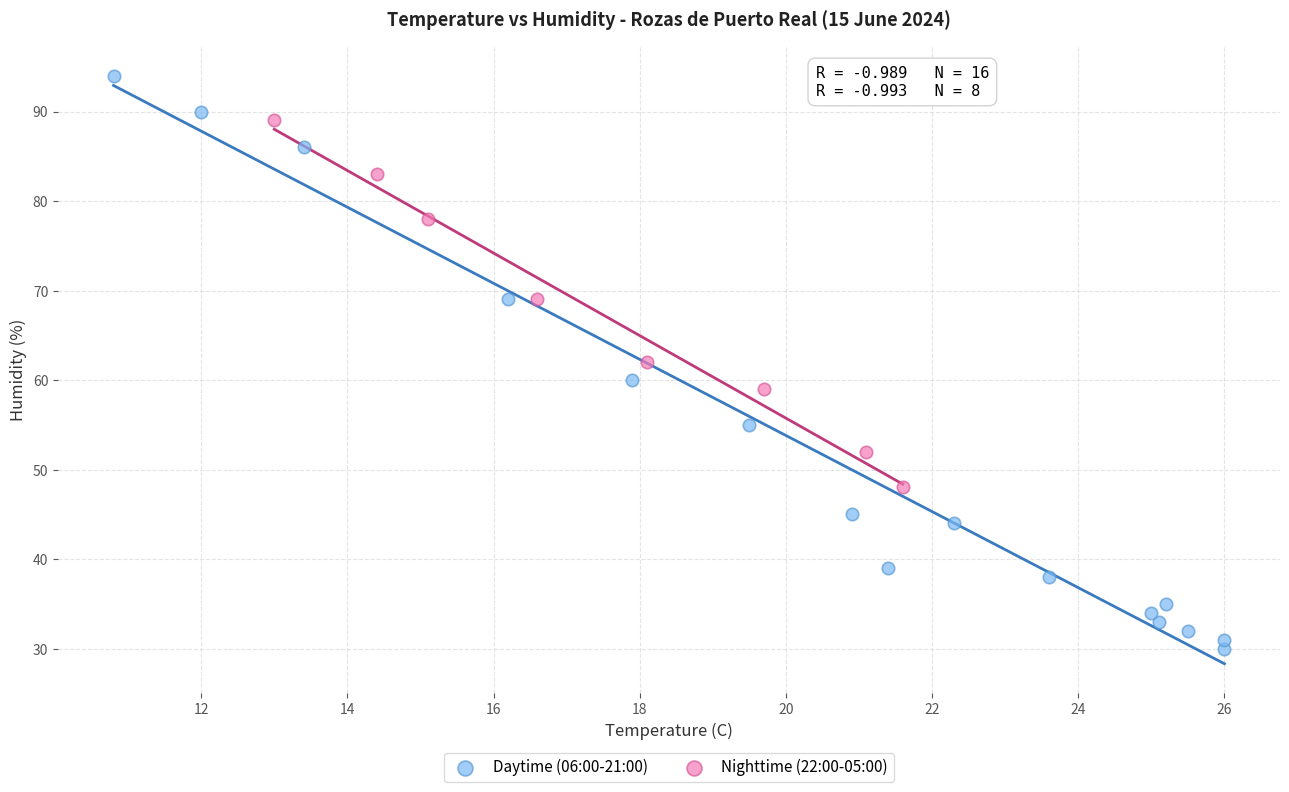

Which series reaches the maximum Y coordinate?

Daytime (06:00-21:00)